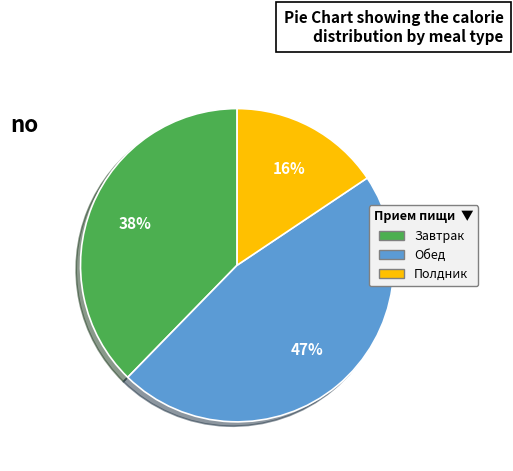

The Завтрак slice represents 38% of the pie. True or false?

True